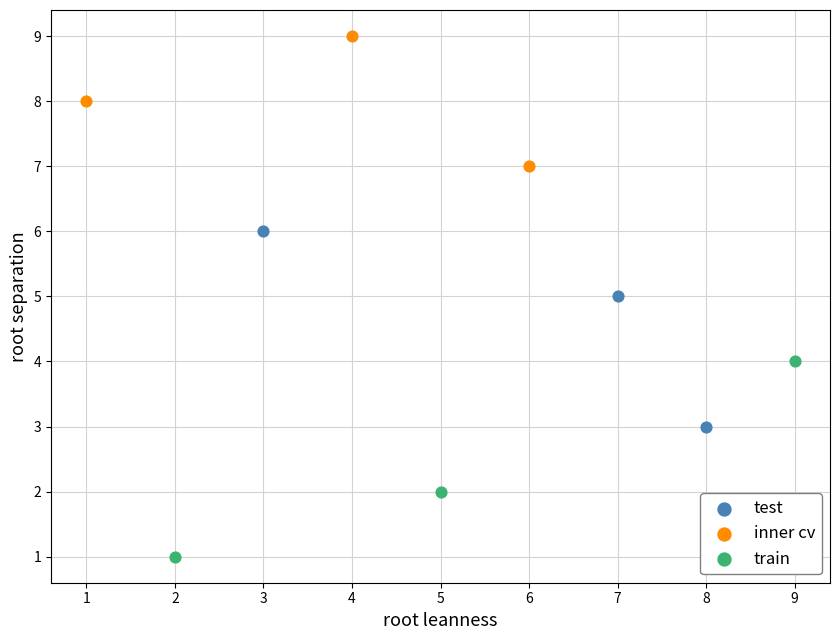

Which series reaches the minimum Y coordinate?

train